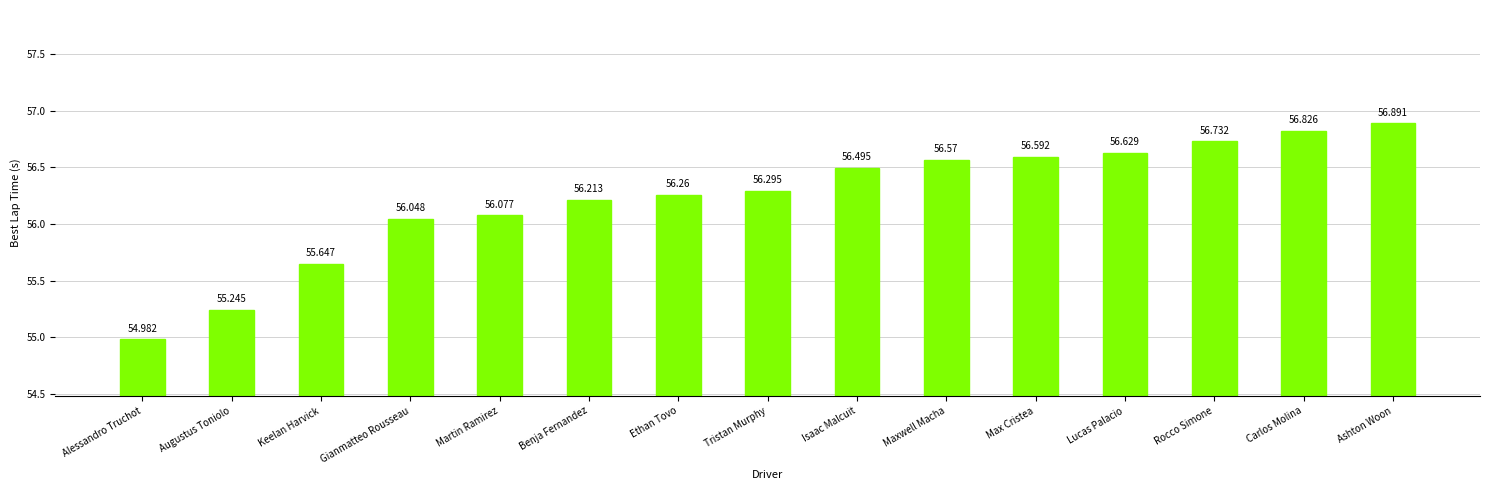

What is the change in value from Tristan Murphy to Maxwell Macha?

+0.3